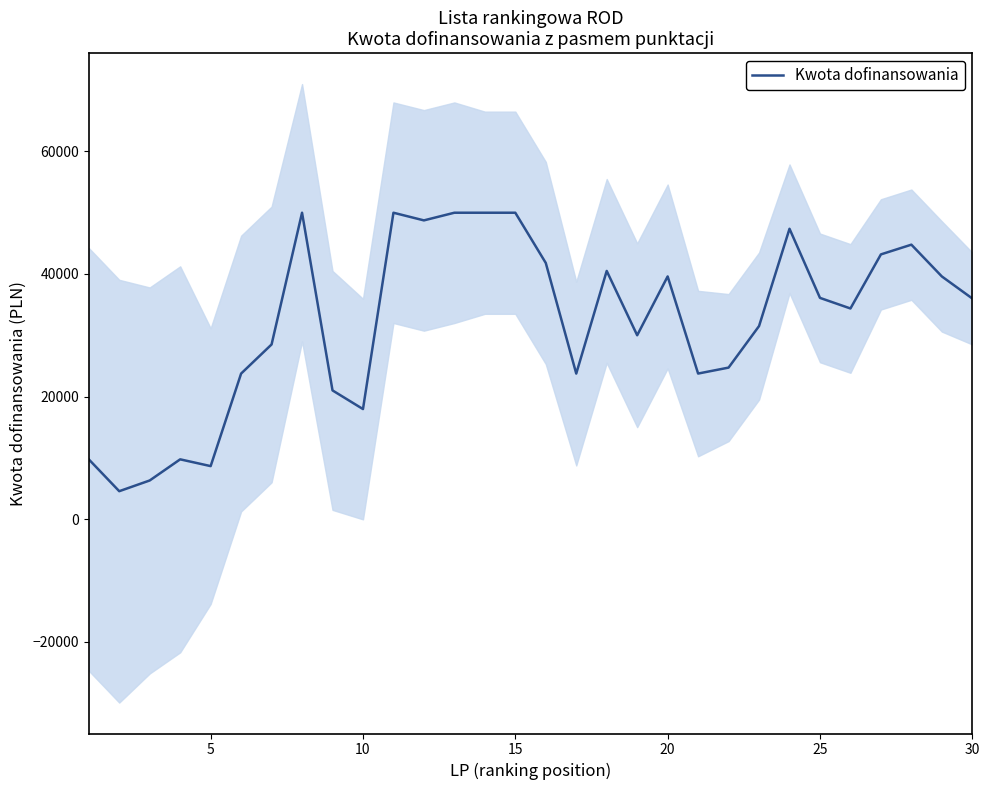

What is the lowest value of the Kwota dofinansowania series?

4550.0